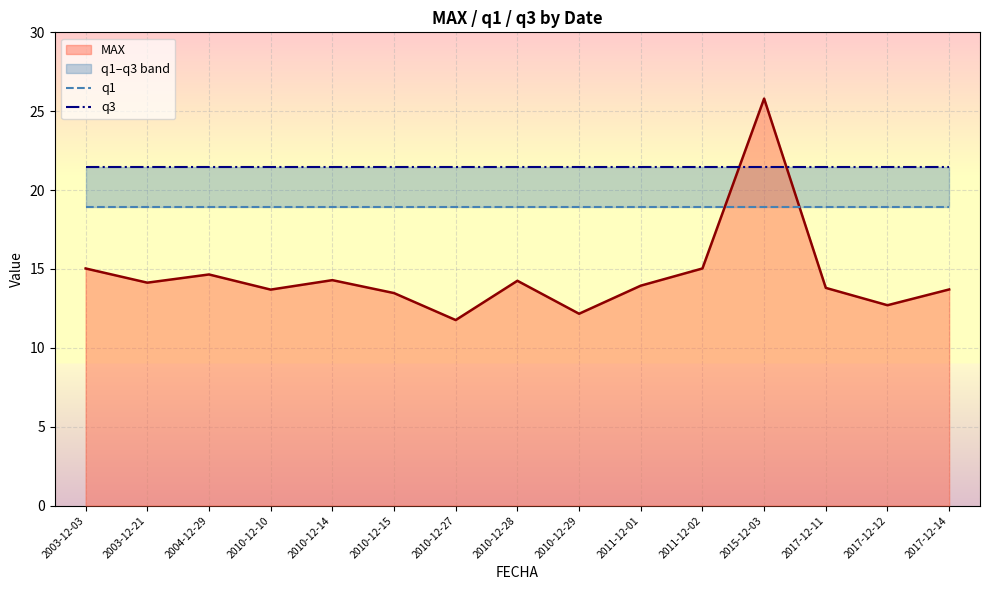

Rank the categories by q1 value from lowest to highest.

2003-12-03, 2003-12-21, 2004-12-29, 2010-12-10, 2010-12-14, 2010-12-15, 2010-12-27, 2010-12-28, 2010-12-29, 2011-12-01, 2011-12-02, 2015-12-03, 2017-12-11, 2017-12-12, 2017-12-14